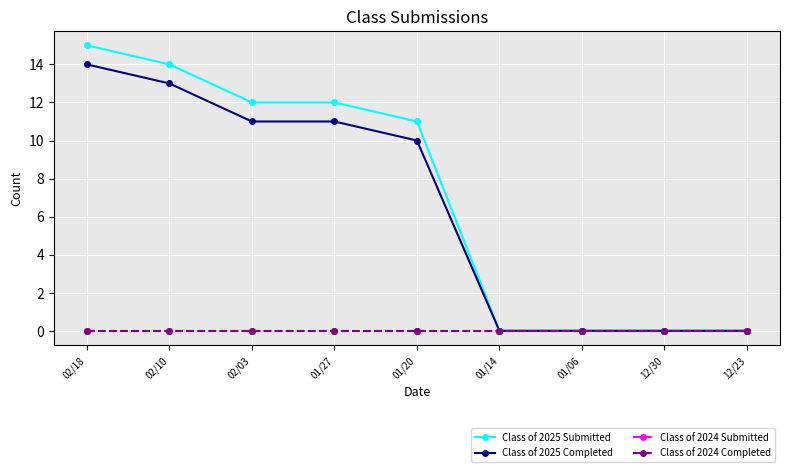

Does the chart display data point markers on the line(s)?

Yes